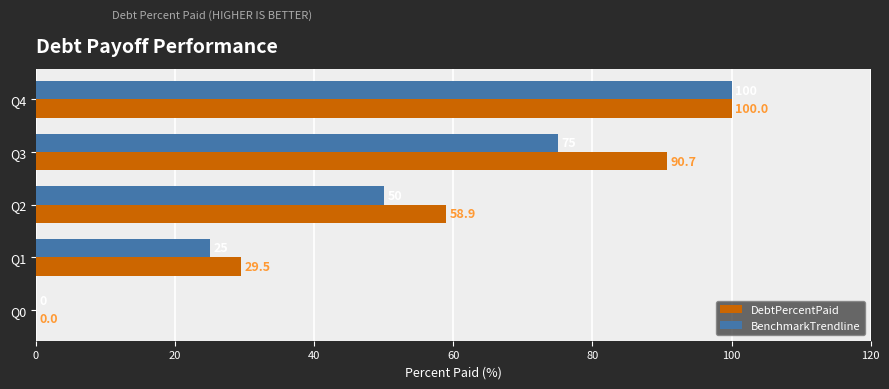

What is the sum of the BenchmarkTrendline values at Q4 and Q3?

175.0